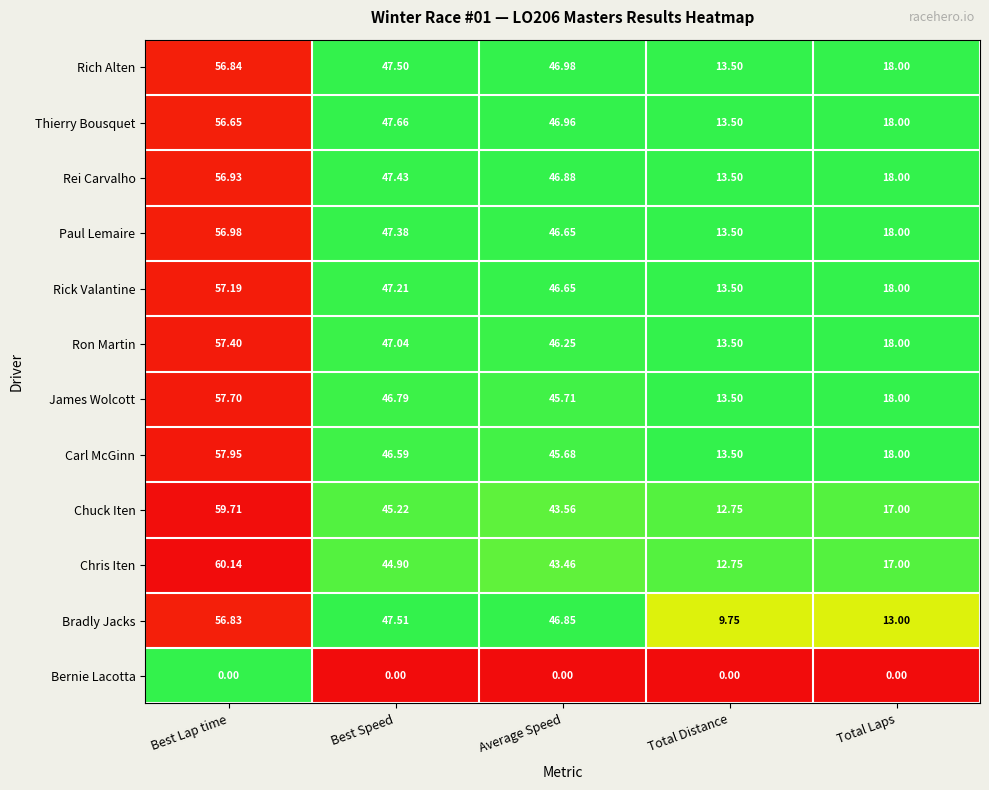

Which category has the highest value across all series?

Best Lap time